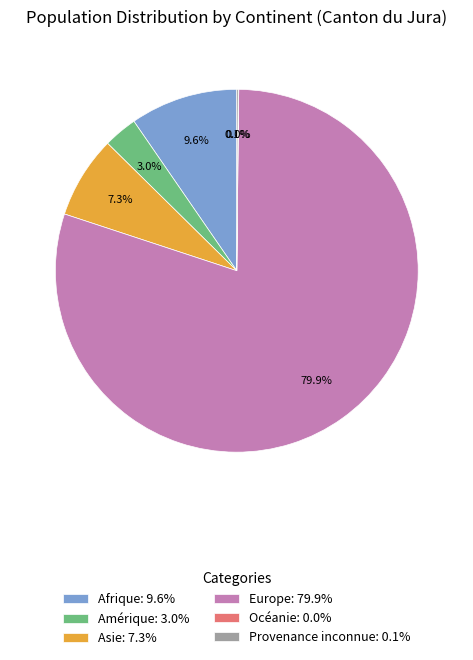

Does any single category account for the majority?

Yes